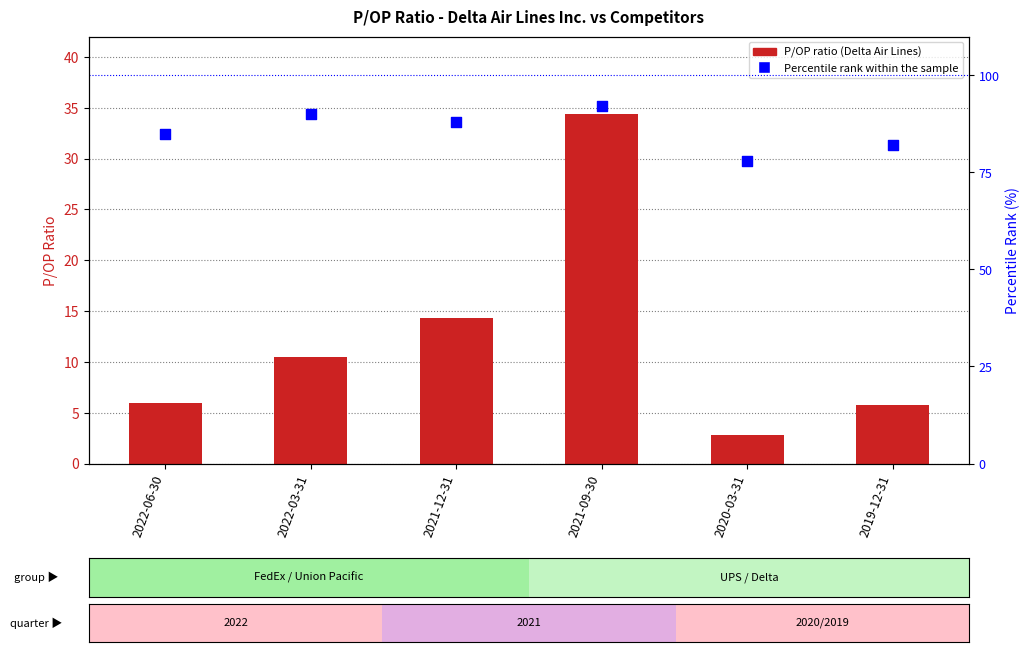

At which category is the sum across all series the highest?

2021-09-30